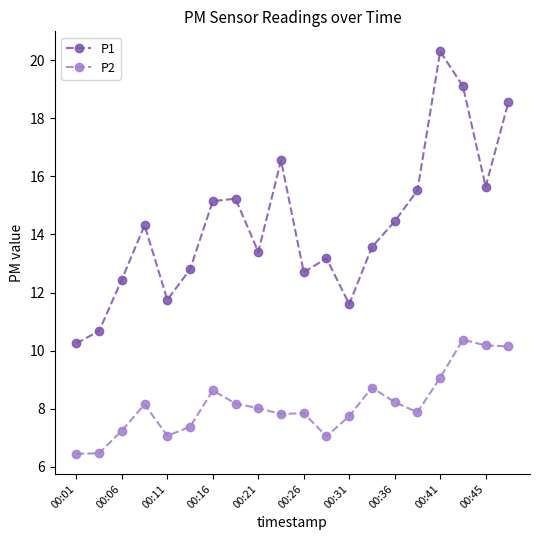

How many lines are shown in the chart?

2